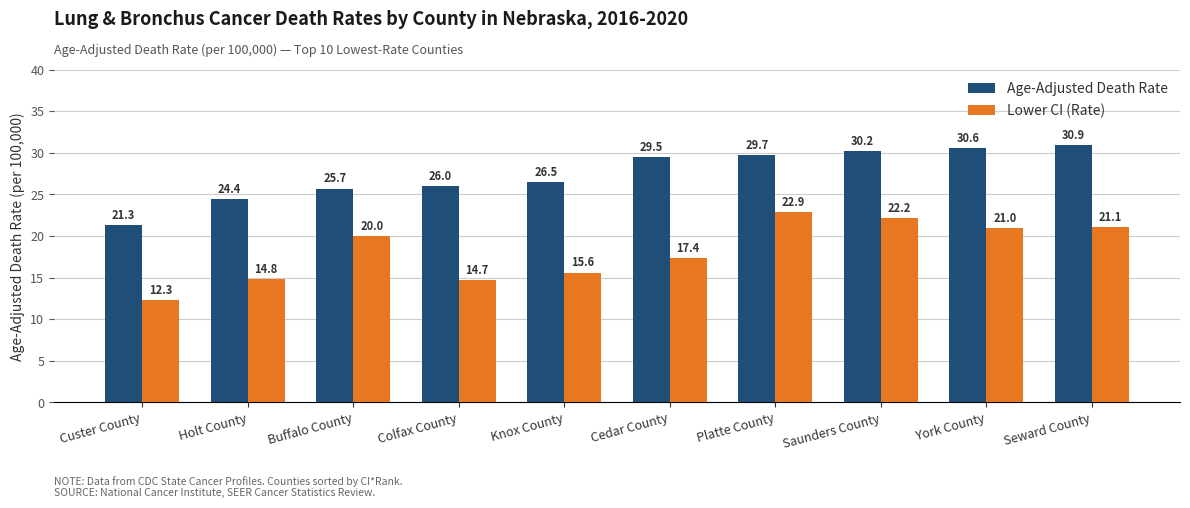

What is the difference between the maximum and minimum values in the Lower CI (Rate) series?

10.6